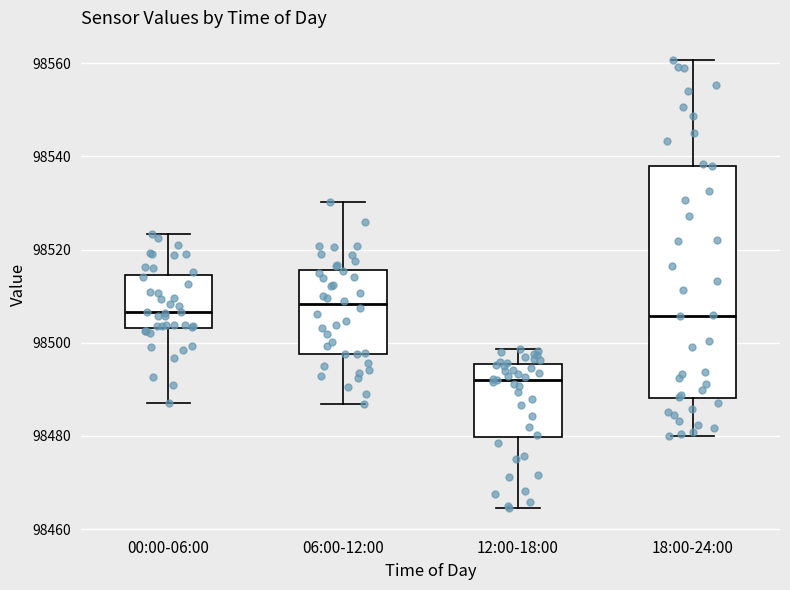

Which box's median line is the lowest?

12:00-18:00